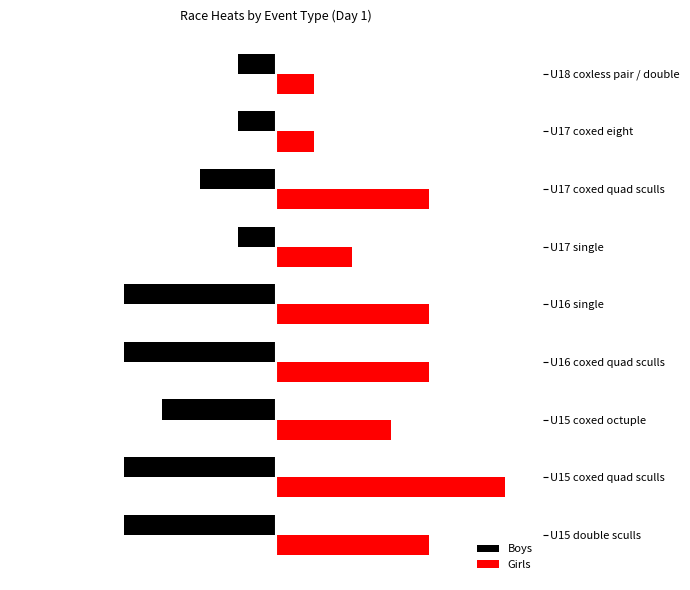

What are all the series names shown in the legend?

Boys, Girls